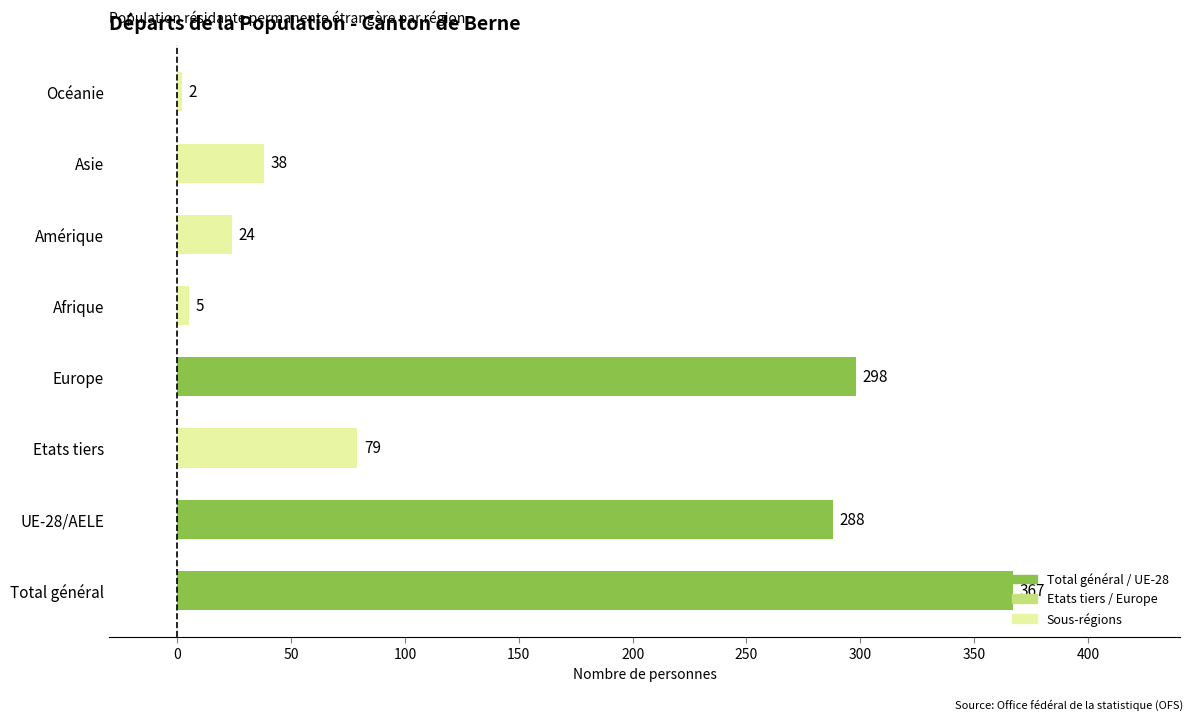

List the labels in order of value, largest first.

Total général, Europe, UE-28/AELE, Etats tiers, Asie, Amérique, Afrique, Océanie